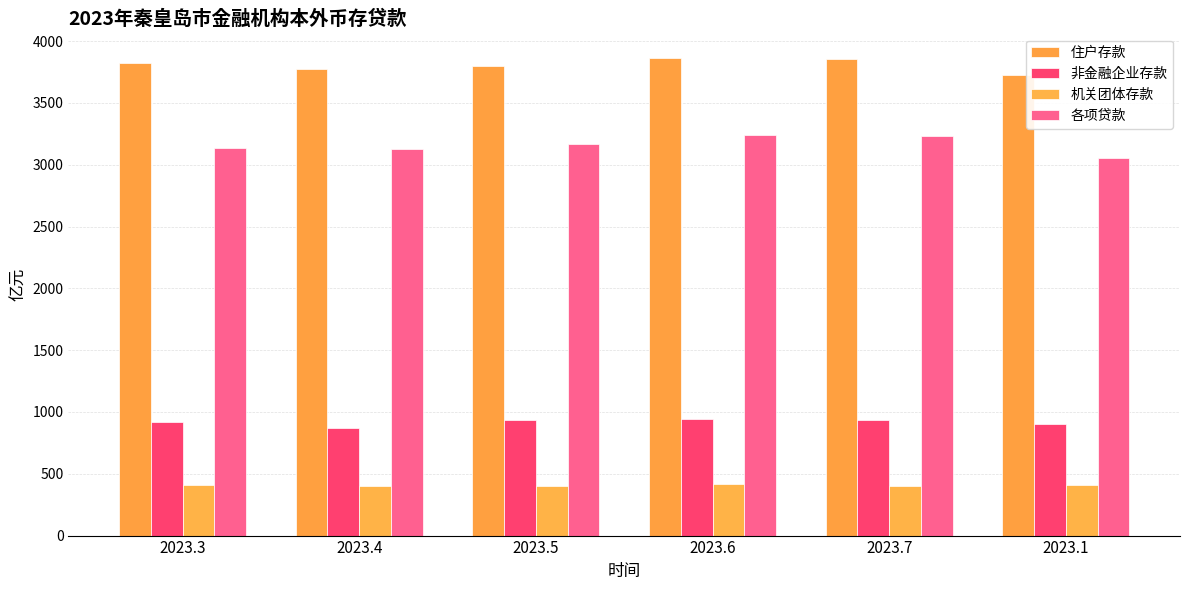

At which category is the sum across all series the highest?

2023.6